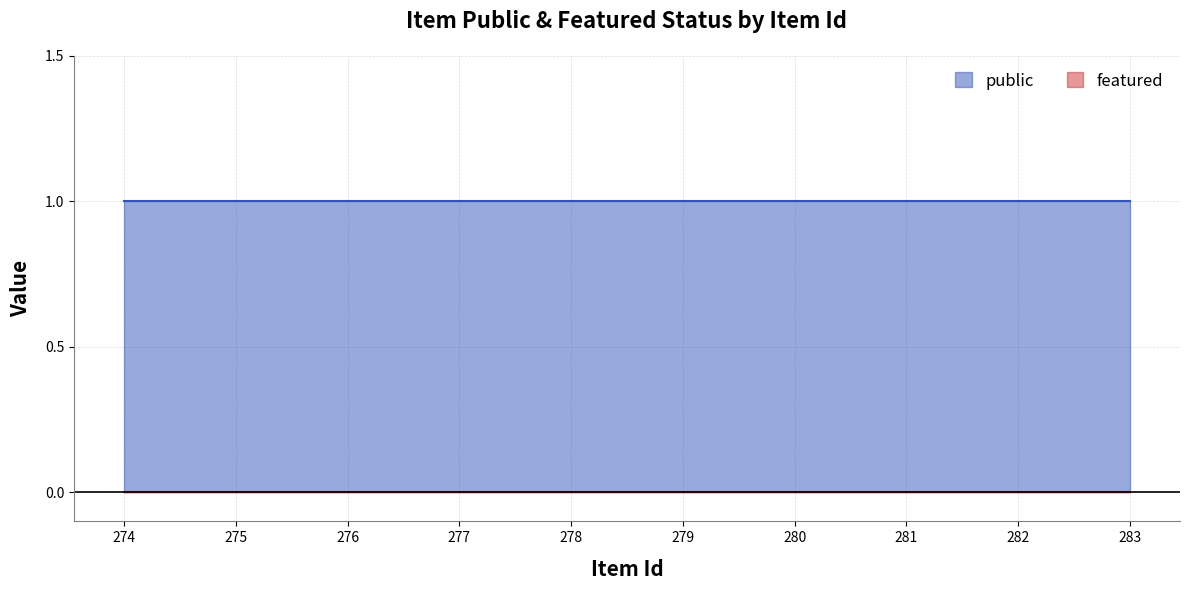

At 274, list the series in order from smallest to largest.

featured, public